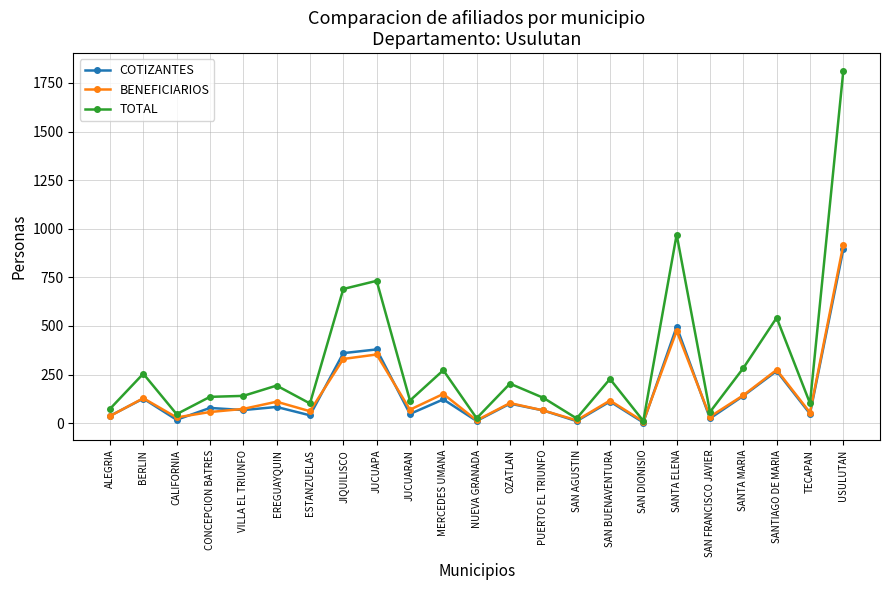

What is the lowest value of the TOTAL series?

11